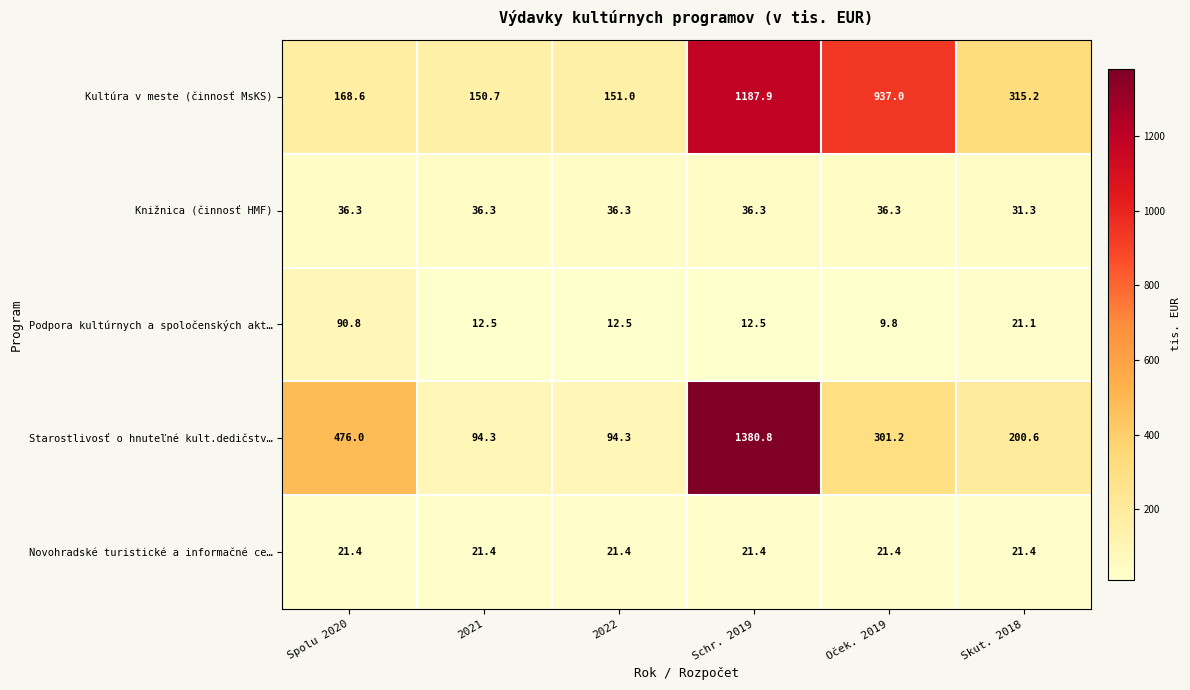

Count the number of data series in this chart.

5